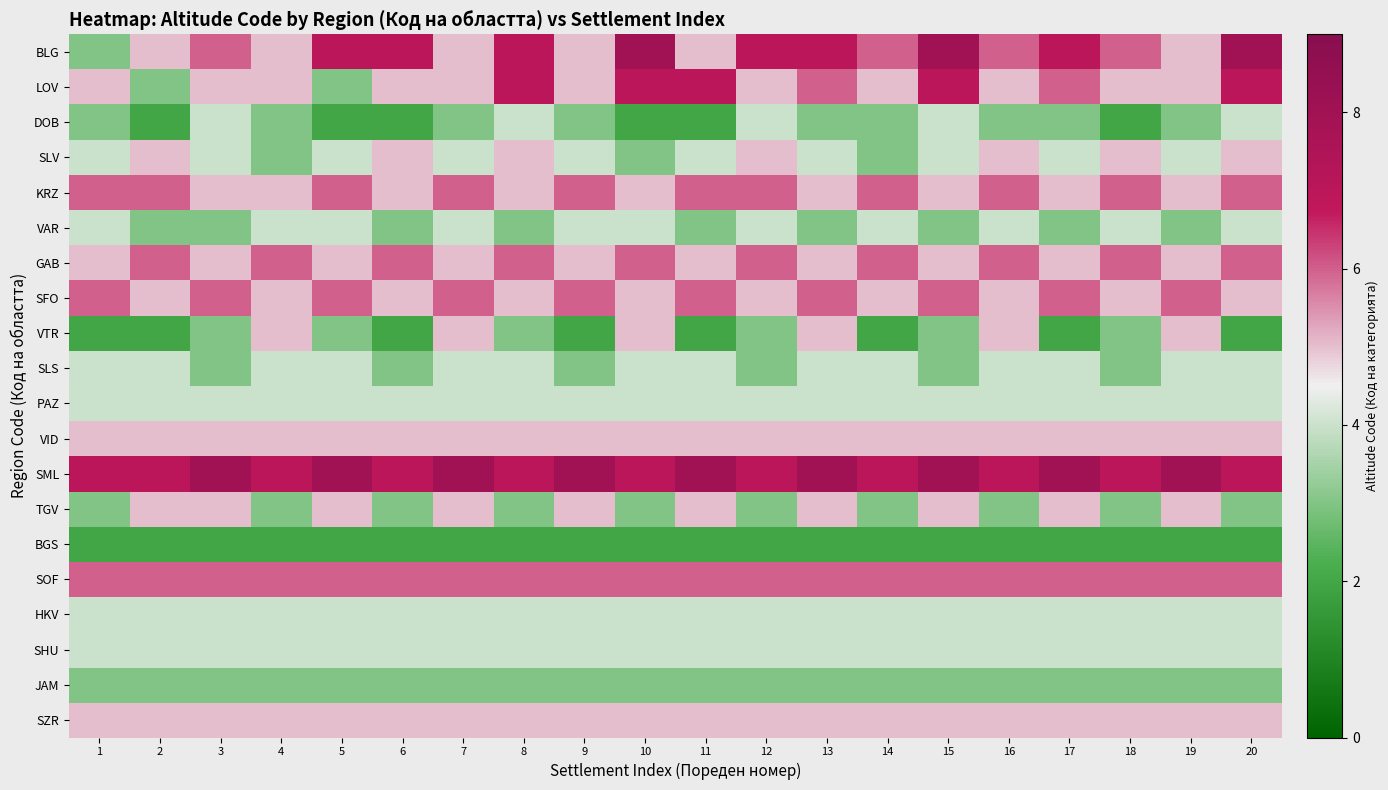

List the series in order of their peak value, highest first.

BLG, SML, LOV, KRZ, GAB, SFO, SOF, SLV, VTR, VID, TGV, SZR, DOB, VAR, SLS, PAZ, HKV, SHU, JAM, BGS